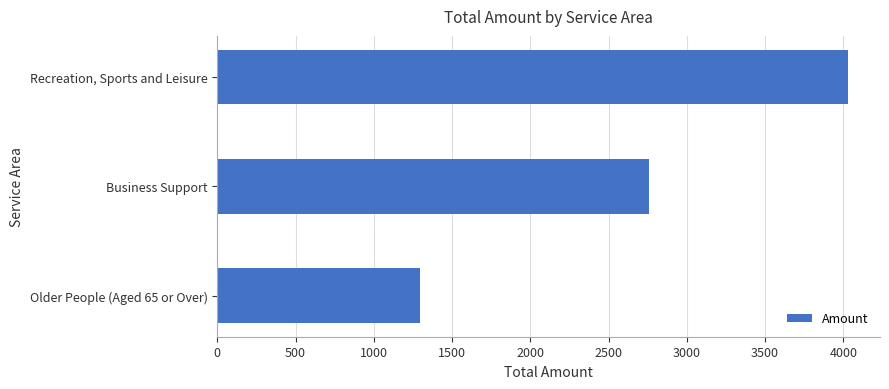

List the labels in order of value, smallest first.

Older People (Aged 65 or Over), Business Support, Recreation, Sports and Leisure